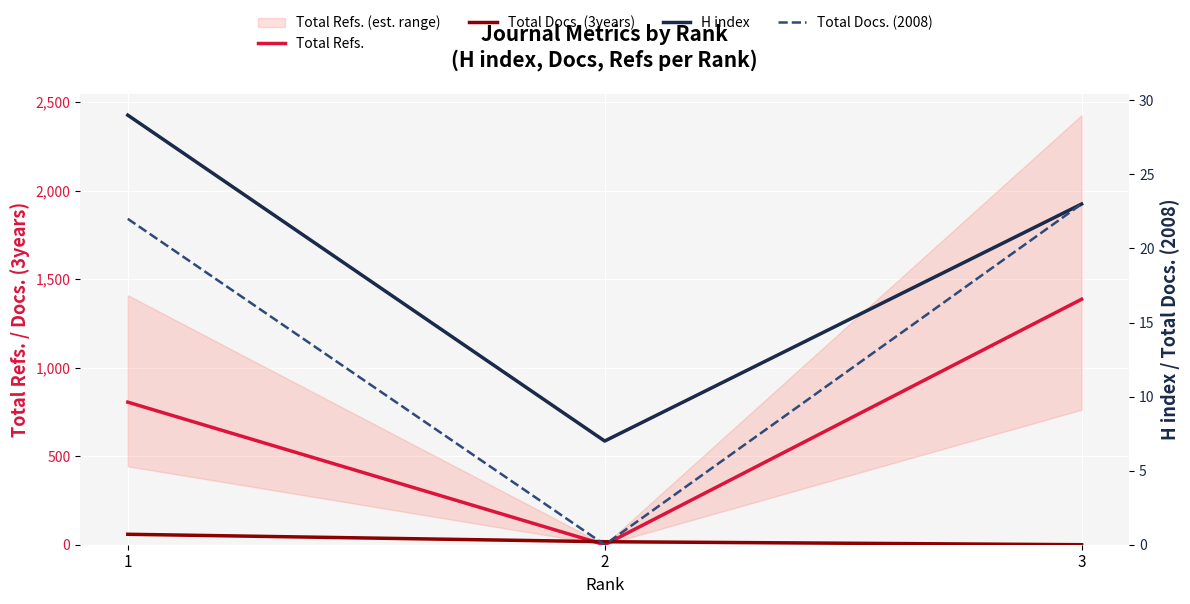

The value of Total Docs. (2008) at 3 is 23. True or false?

True